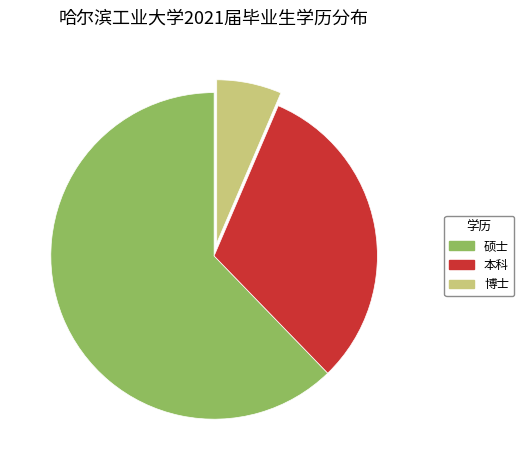

How many slices are in this pie chart?

3